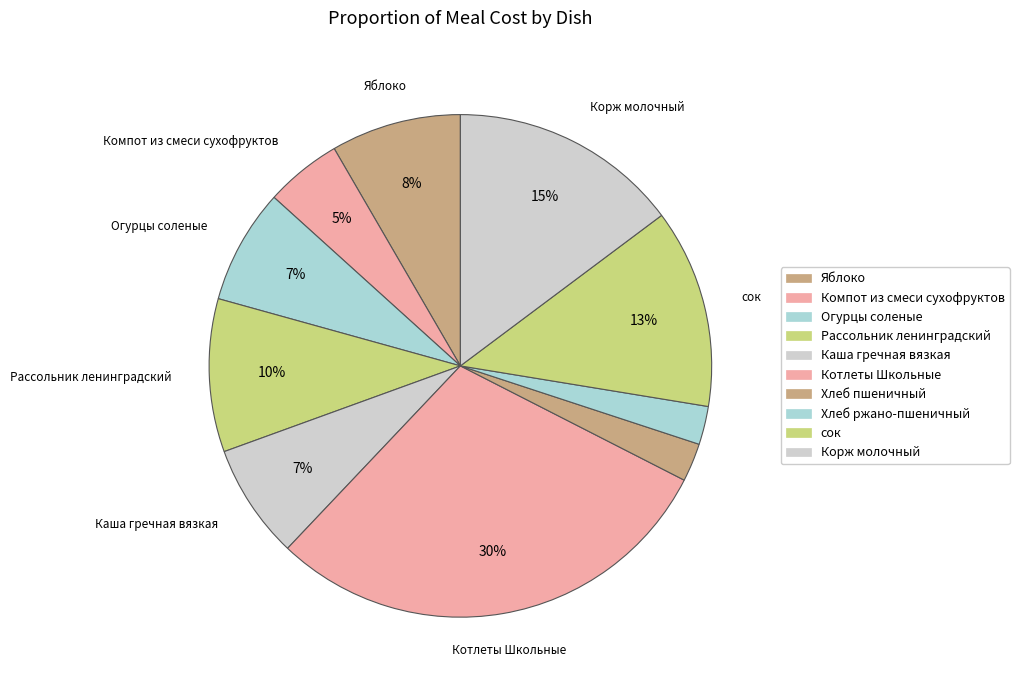

Is it true that Хлеб пшеничный is 1% of the pie?

False